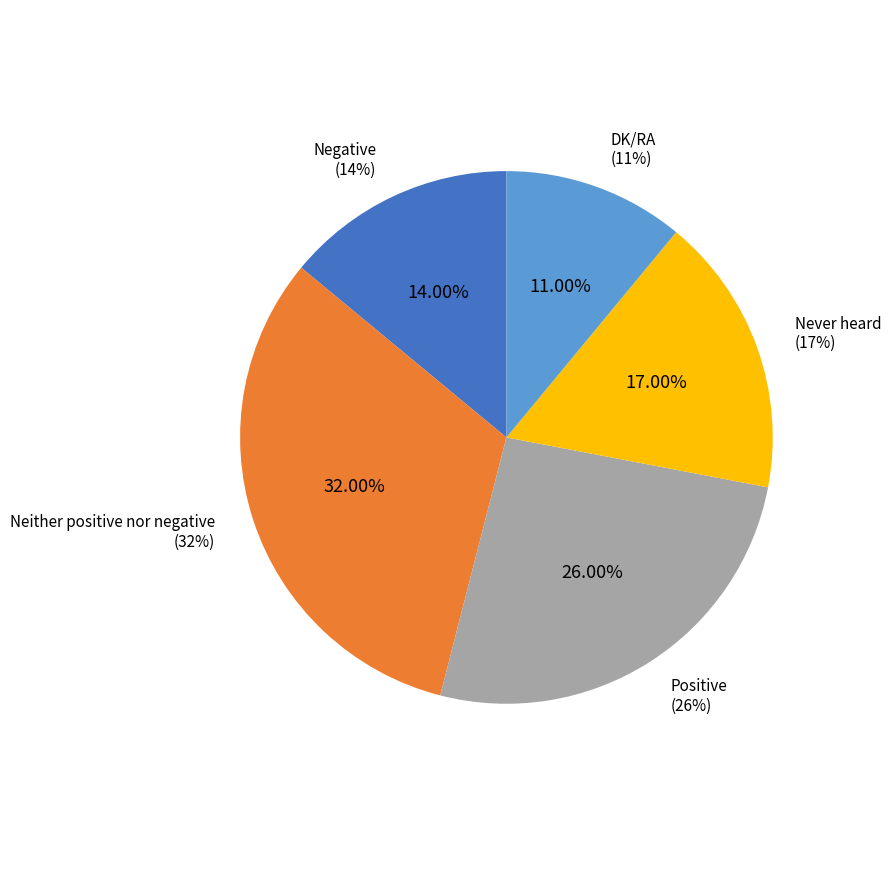

What is the change in value from Negative to Positive?

+12